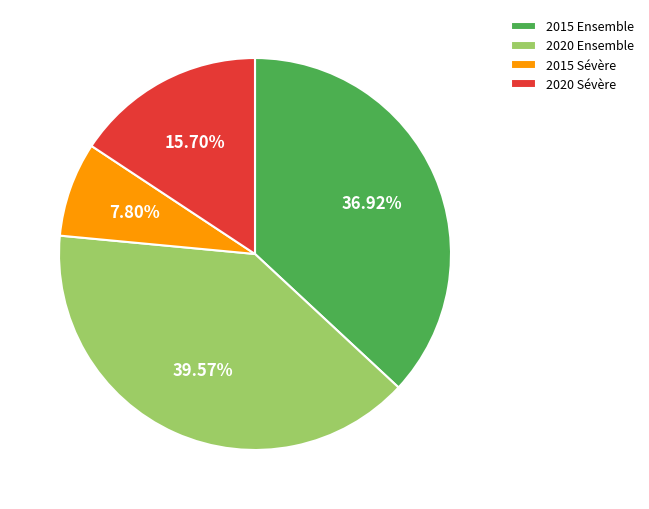

What portion of the pie excludes 2020 Ensemble?

60.4%